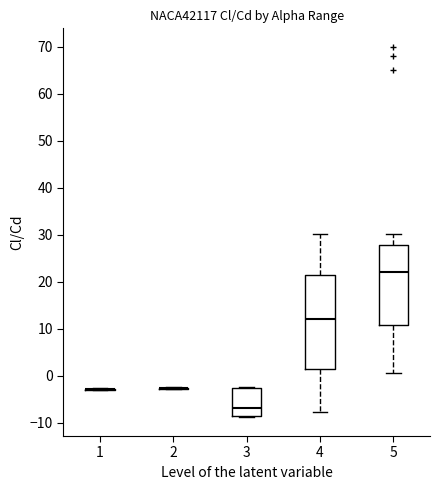

Reading left to right, transcribe this box plot: for each box, give where its median line is, the range the box spans, and where its two whiskers end, as read against the y-axis. The values are not printed on the chart, so give them approximately, as read against the axis.

1: box collapsed to a line at -3, whiskers -3 to -3
2: box collapsed to a line at -3, whiskers -3 to -2
3: median -7, box -9 to -3, whiskers -9 to -2
4: median 12, box 2 to 22, whiskers -8 to 30
5: median 22, box 11 to 28, whiskers 1 to 30